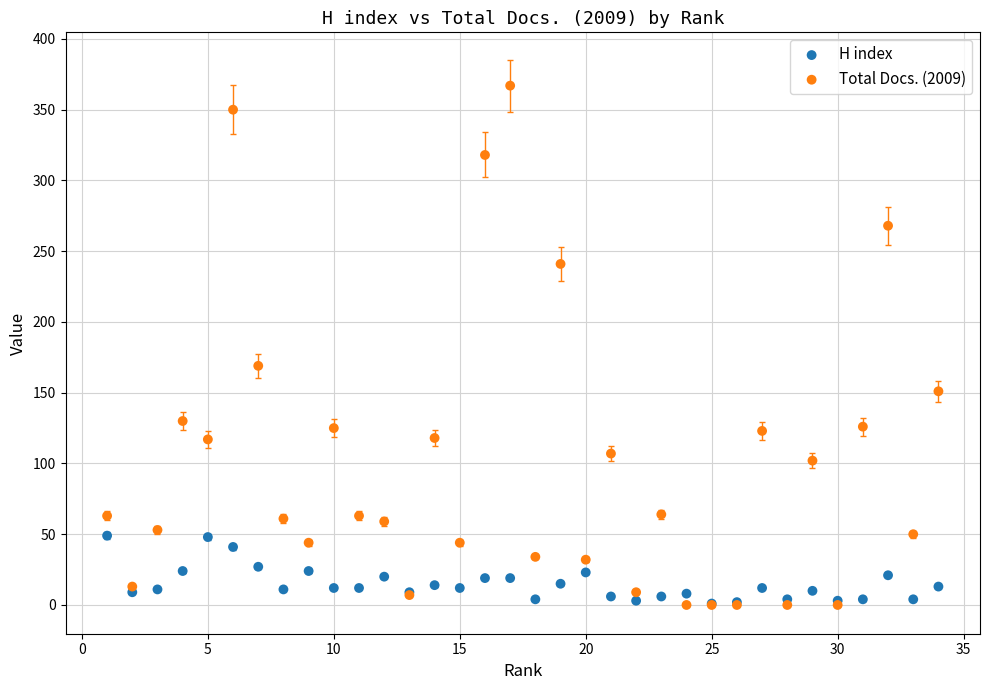

Which series reaches the maximum Y coordinate?

Total Docs. (2009)